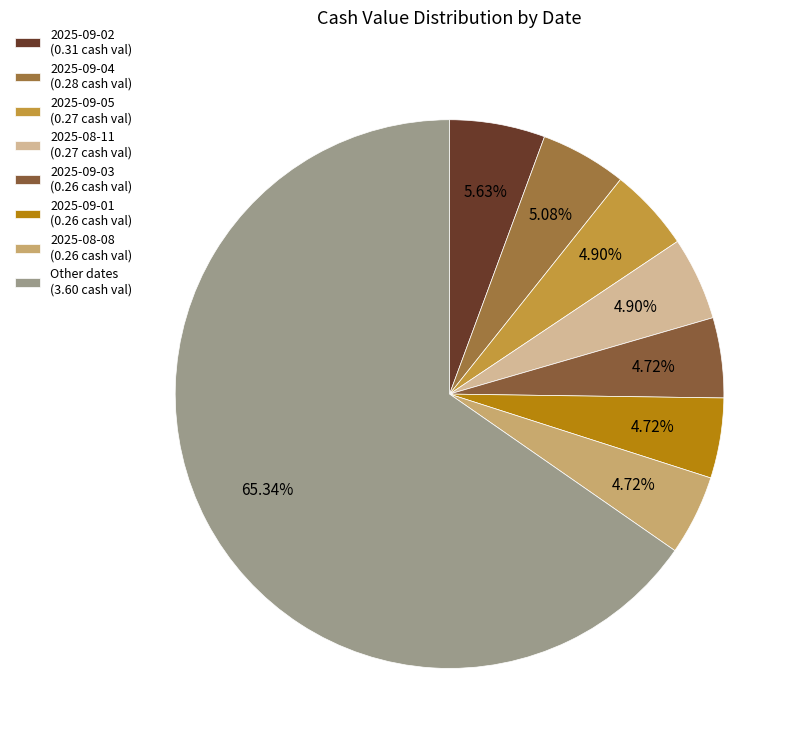

Count the number of slices in the pie.

8